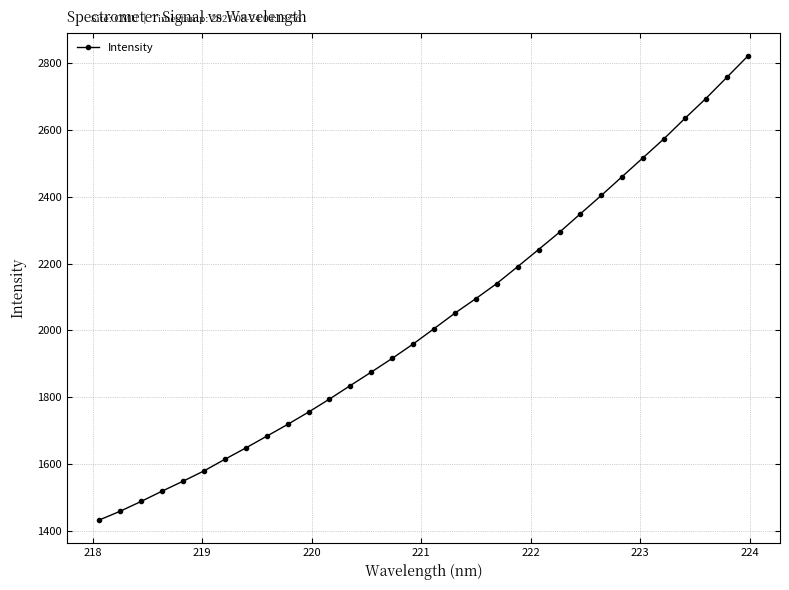

What is the minimum value shown in the chart?

1432.5